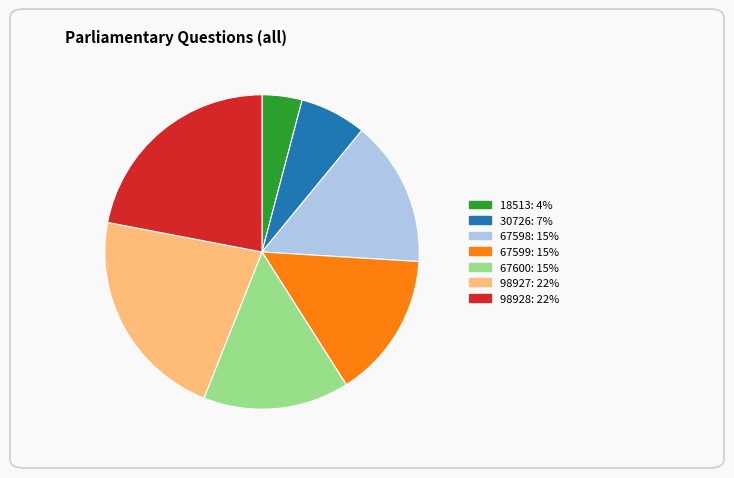

Is 30726 the majority of the pie?

No